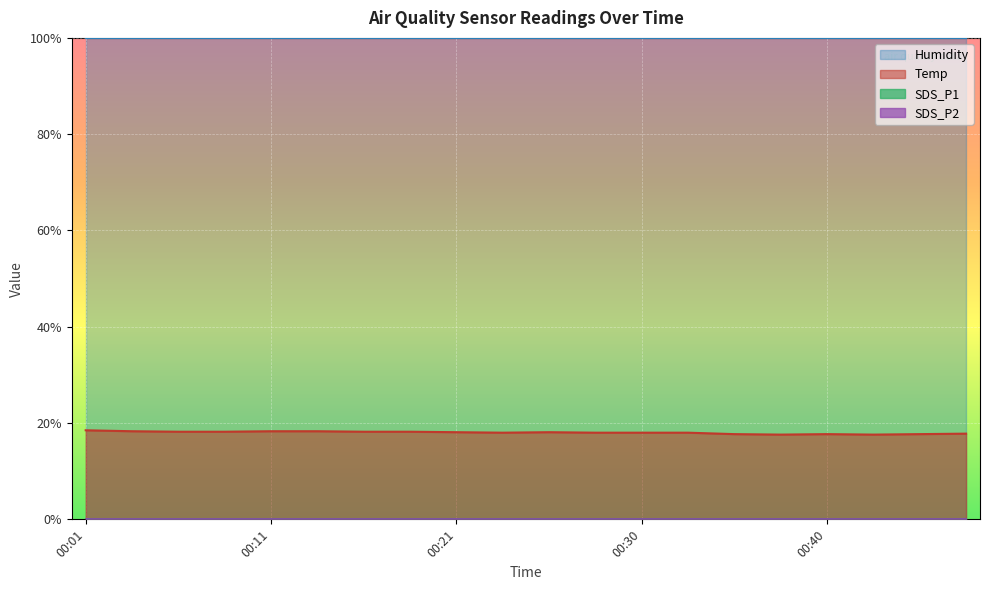

Which series has the widest spread of values?

Temp